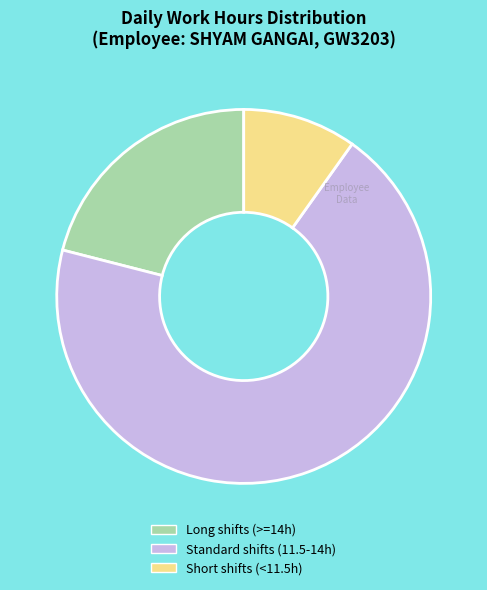

How many segments does this pie chart have?

3